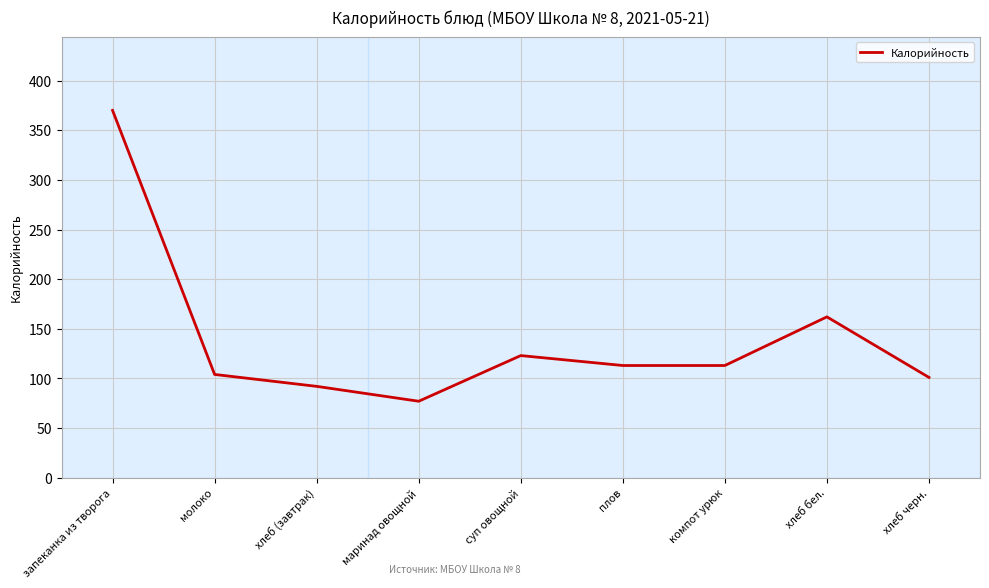

What is the greatest value displayed?

370